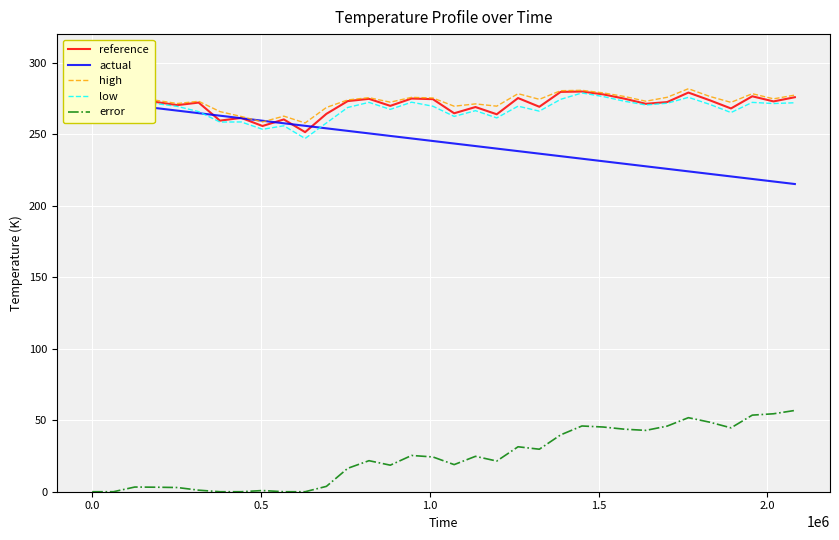

How many interior local peaks does the low series have?

10